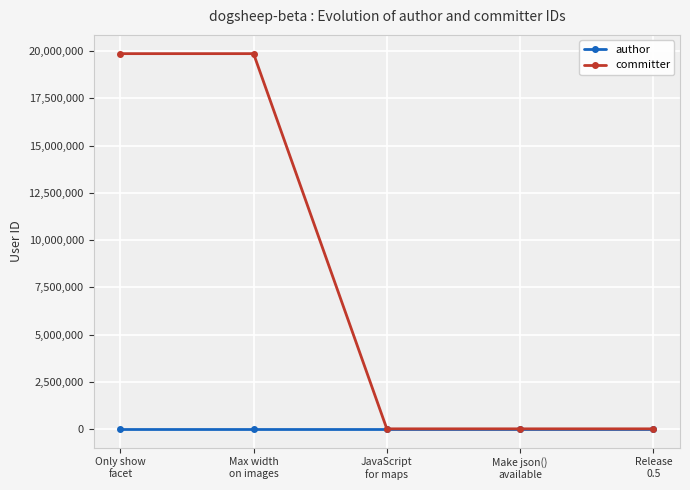

Reading left to right, transcribe all the data shown in this chart.

author: 9599	9599	9599	9599	9599
committer: 19864447	19864447	9599	9599	9599